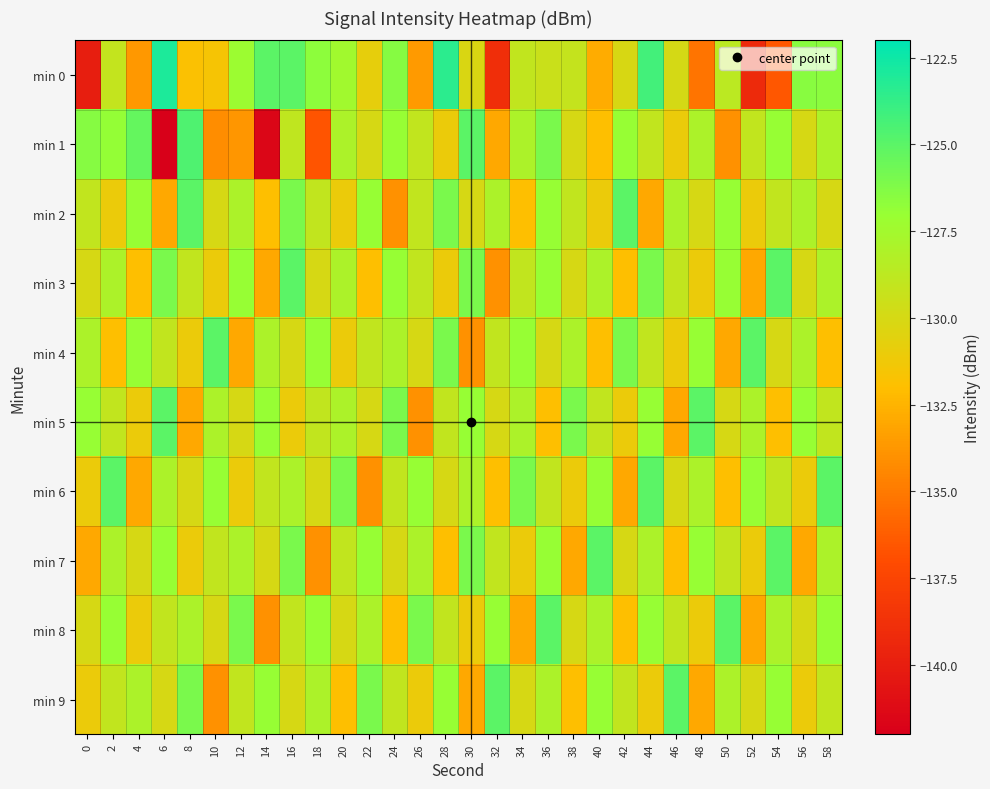

What is the minimum value shown in the chart?

-142.1